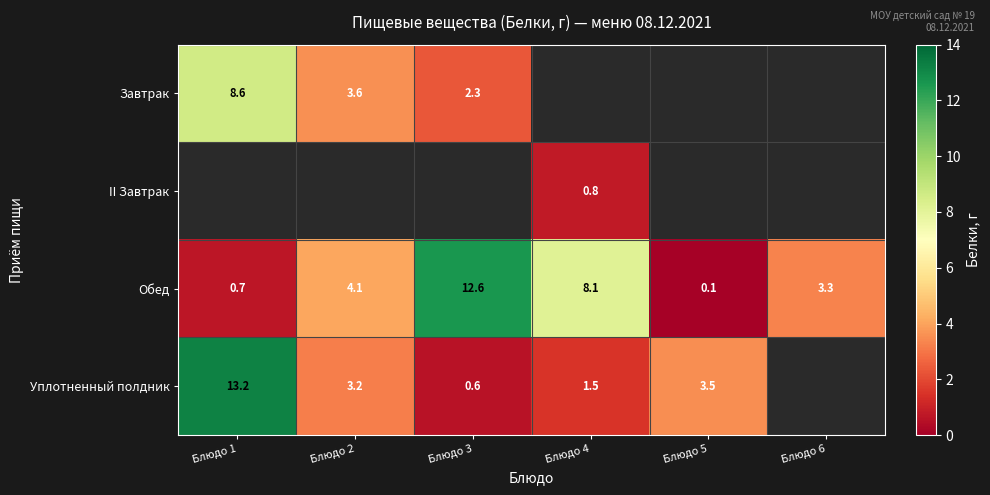

What is the minimum value for Обед?

0.1